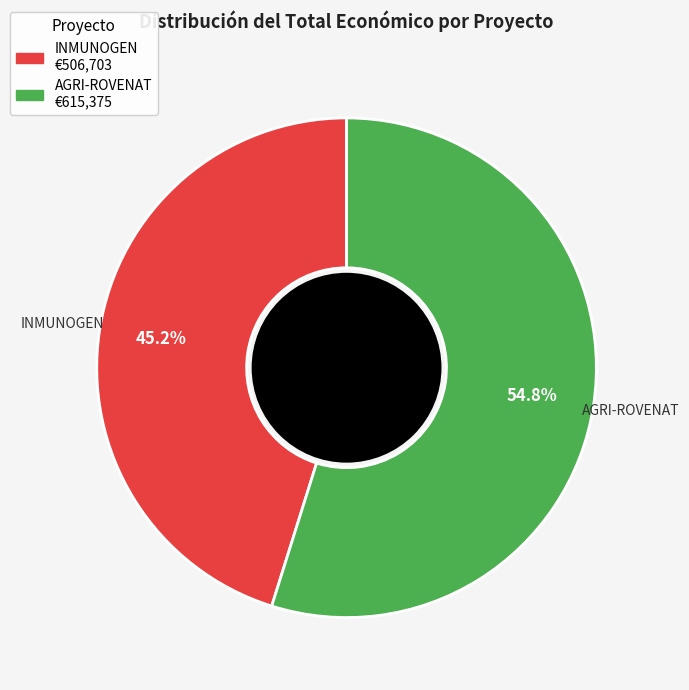

The AGRI-ROVENAT slice represents 55% of the pie. True or false?

True